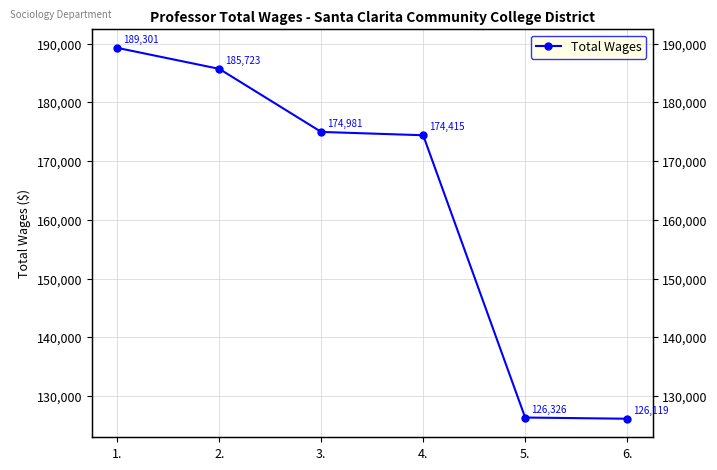

What is the smallest value displayed?

126119